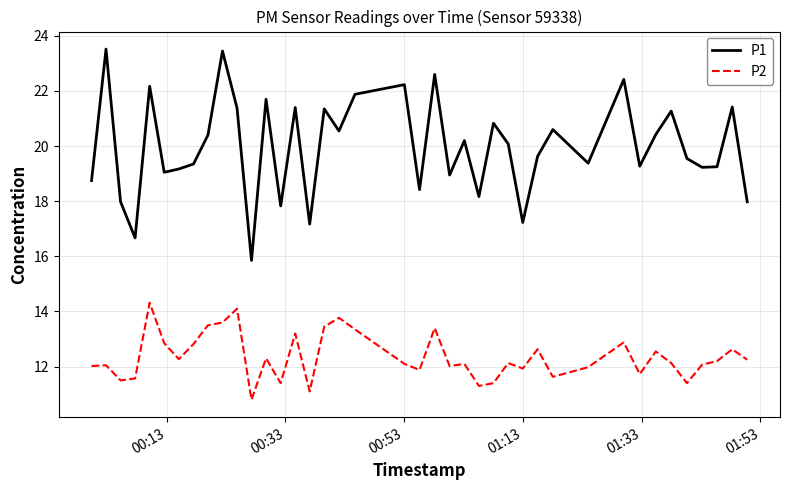

What are all the series names shown in the legend?

P1, P2